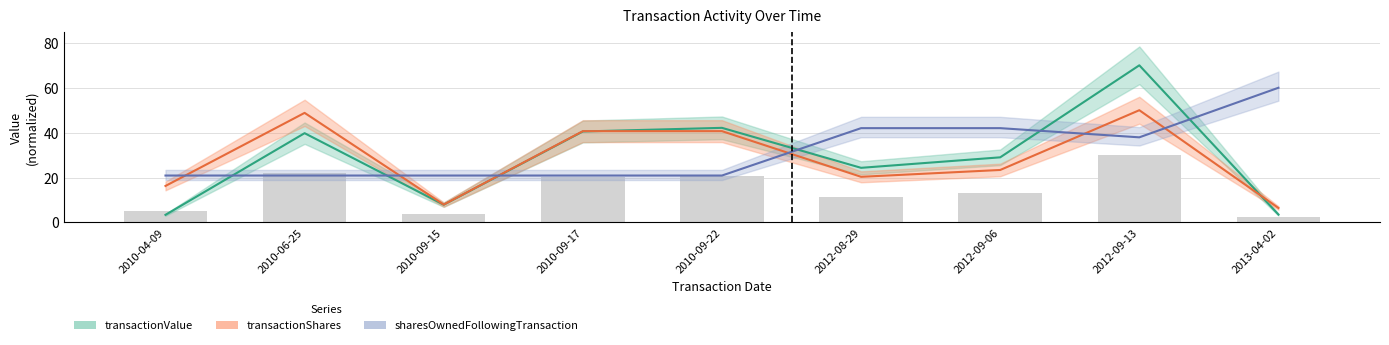

Which category has the lowest value in the transactionShares series?

2013-04-02